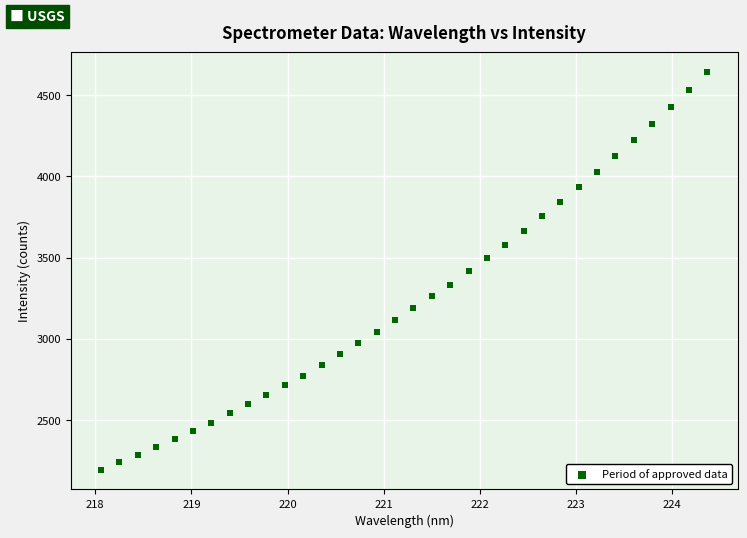

What is the range of X values (max minus min)?

6.3